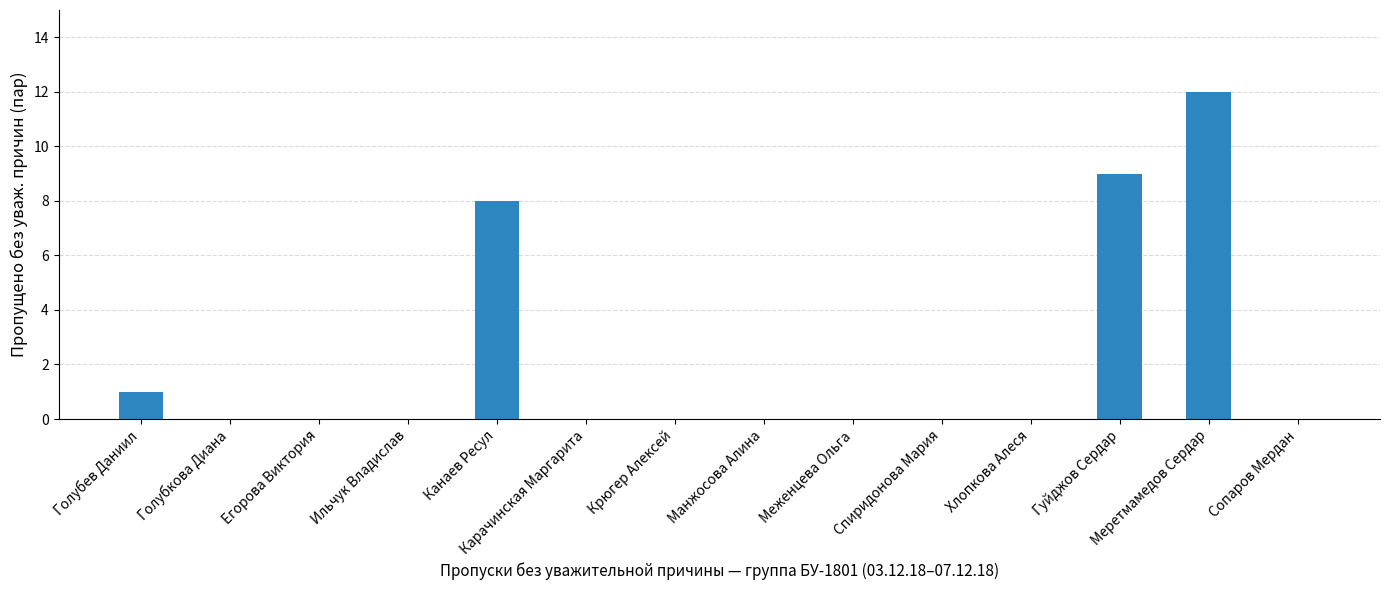

What is the change in value from Гуйджов Сердар to Сопаров Мердан?

-9